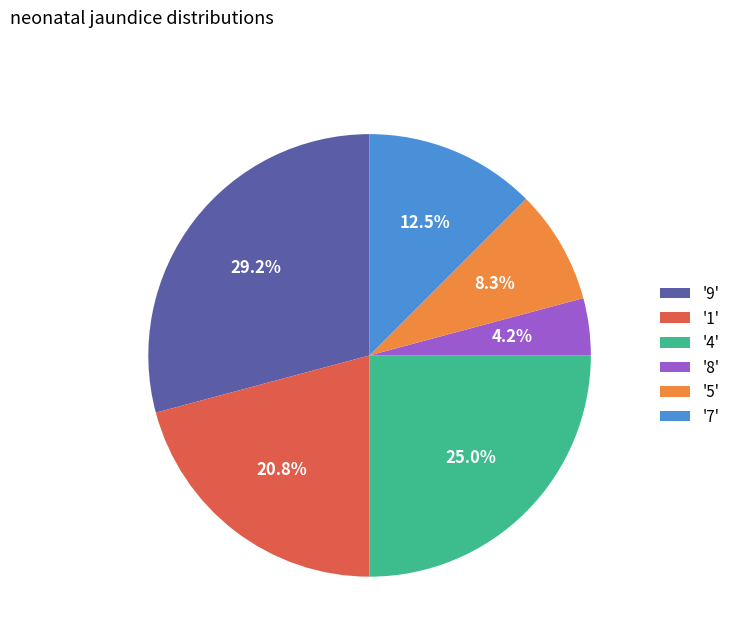

Is there a majority slice in this chart?

No